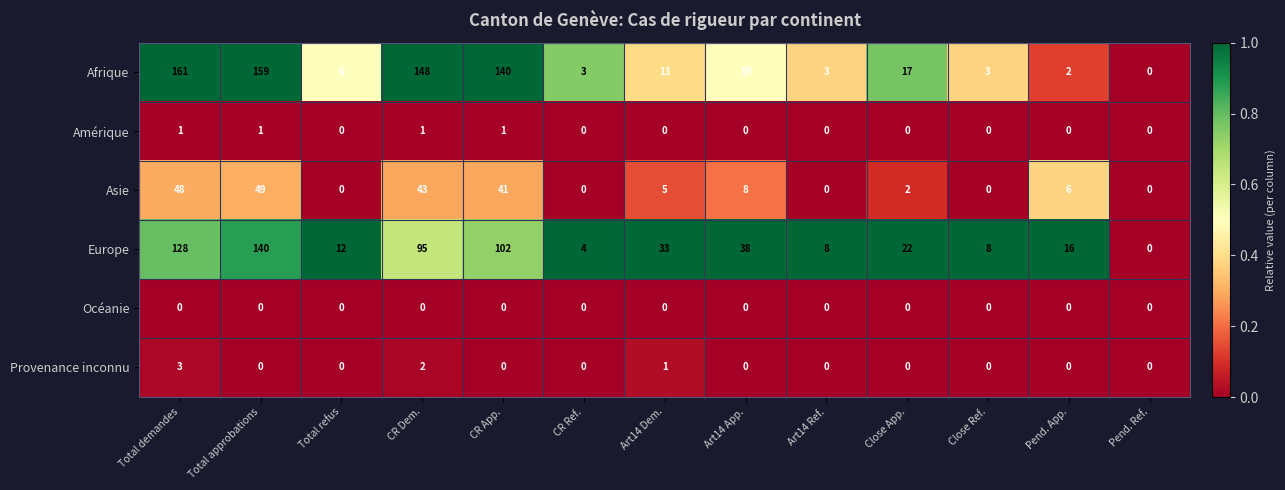

What is the sum of all Asie values?

202